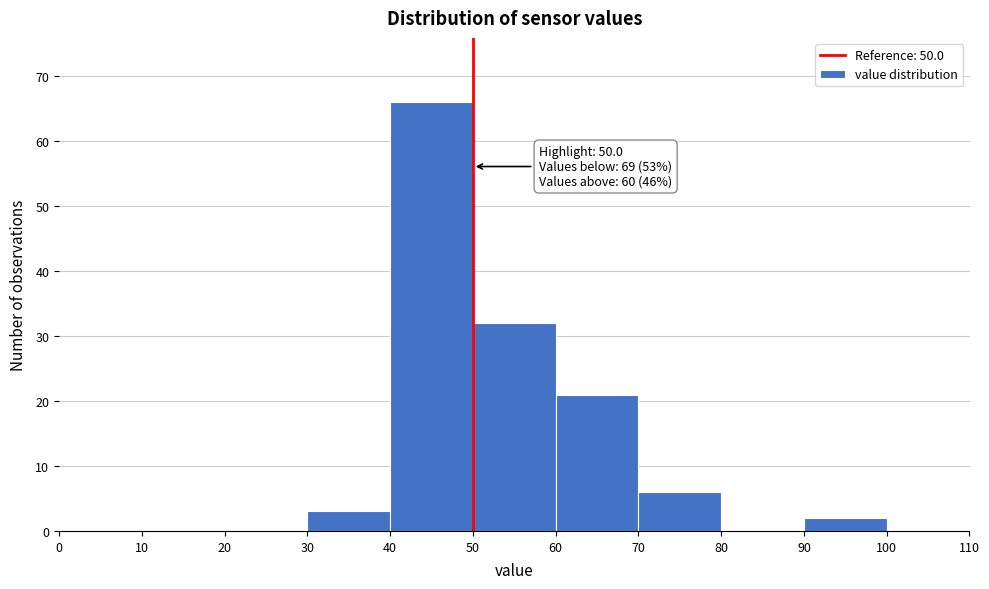

Over which range of the x-axis is the bar tallest?

40 to 50